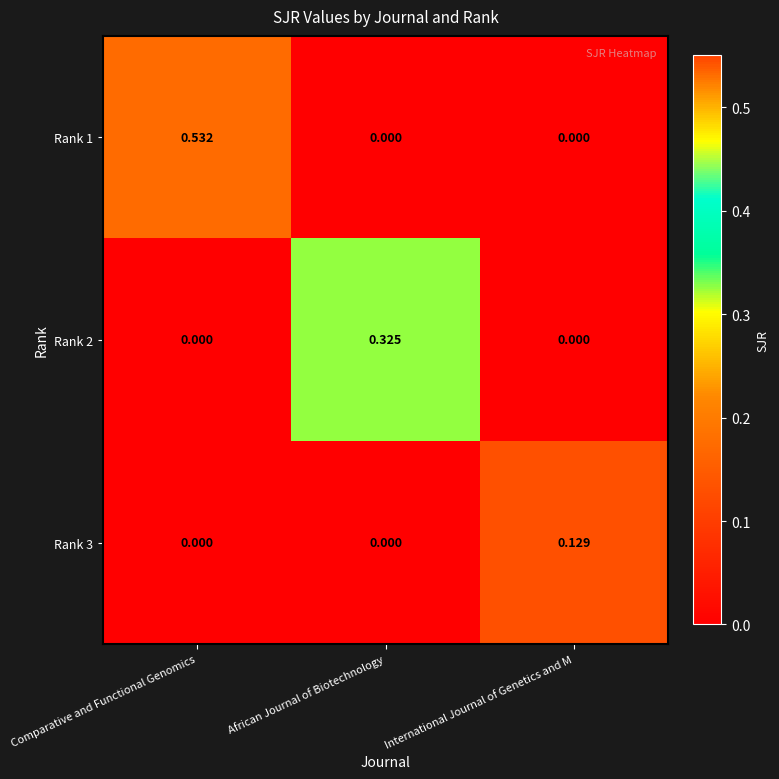

At which category is the sum across all series the highest?

Comparative and Functional Genomics